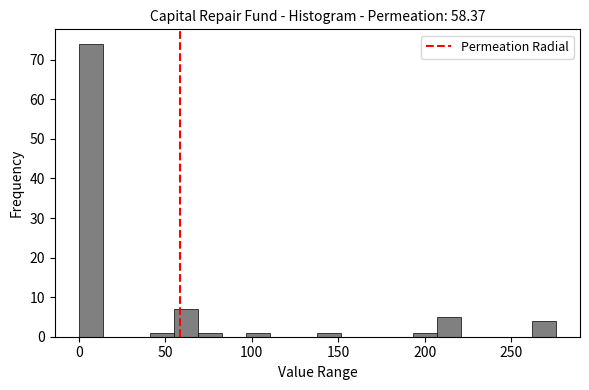

Read against the x-axis, roughly where is the centre of the tallest bar?

5